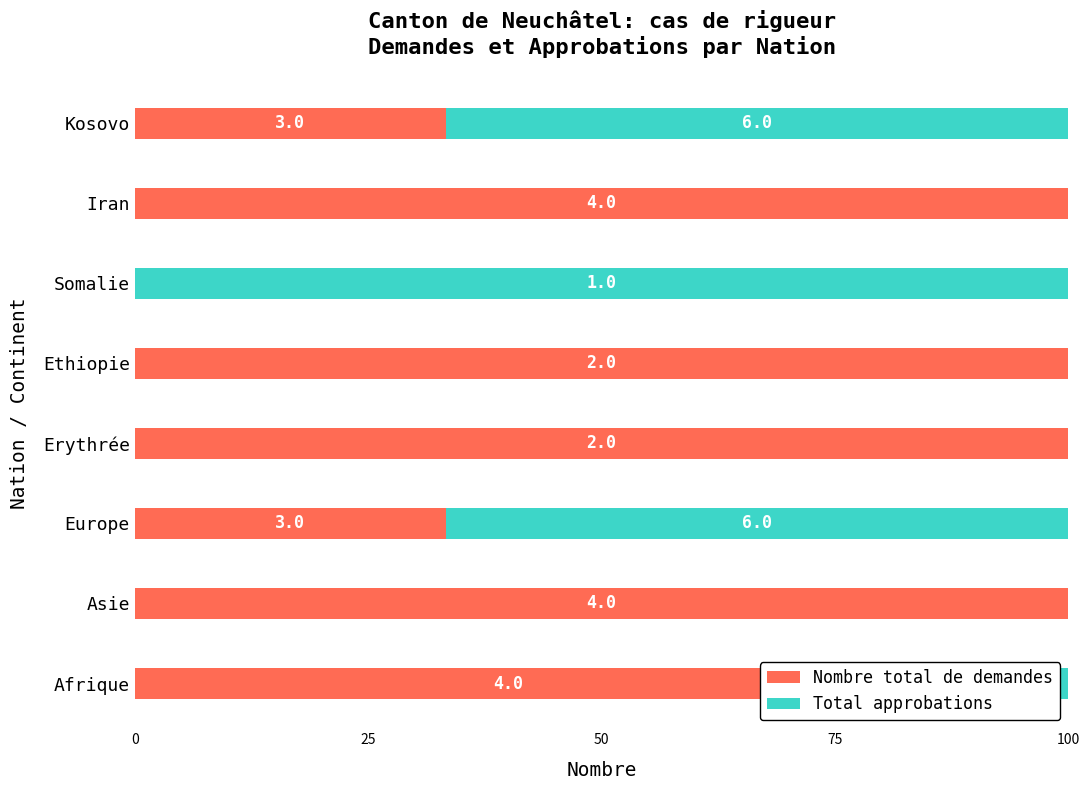

How many groups of bars are there?

8